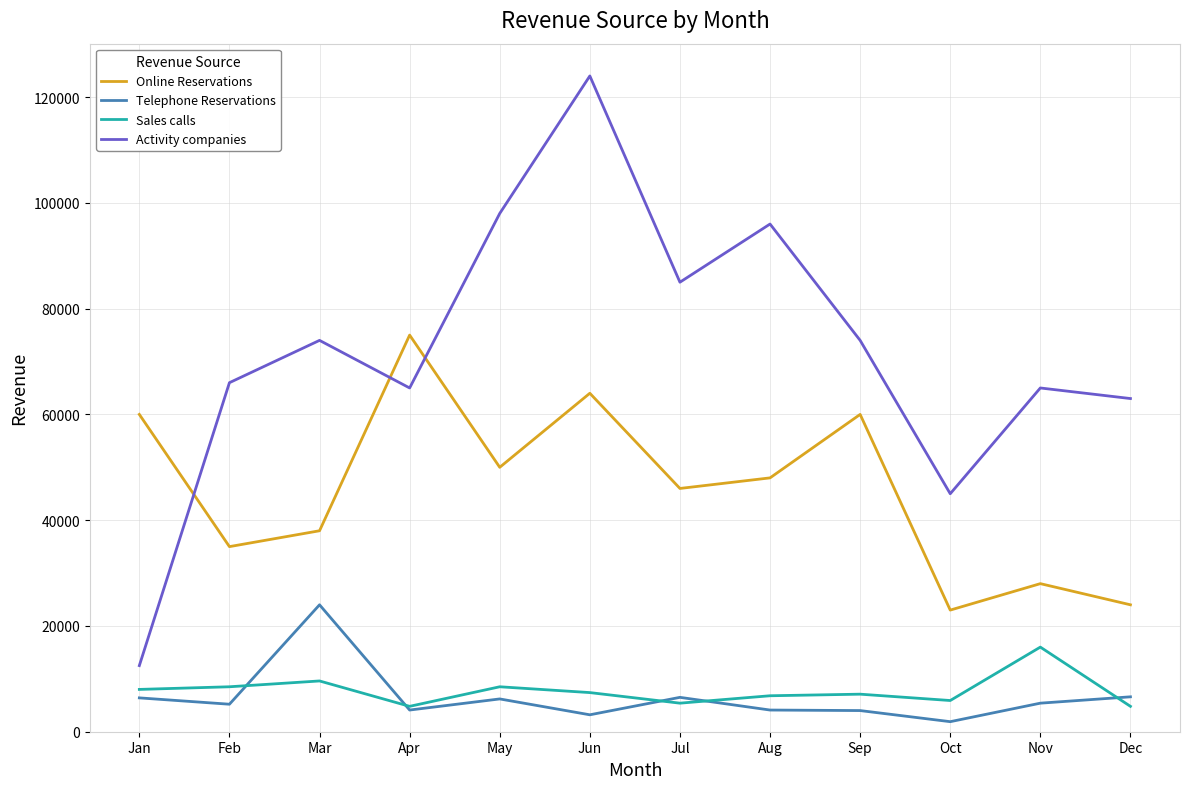

At Nov, list the series in order from smallest to largest.

Telephone Reservations, Sales calls, Online Reservations, Activity companies